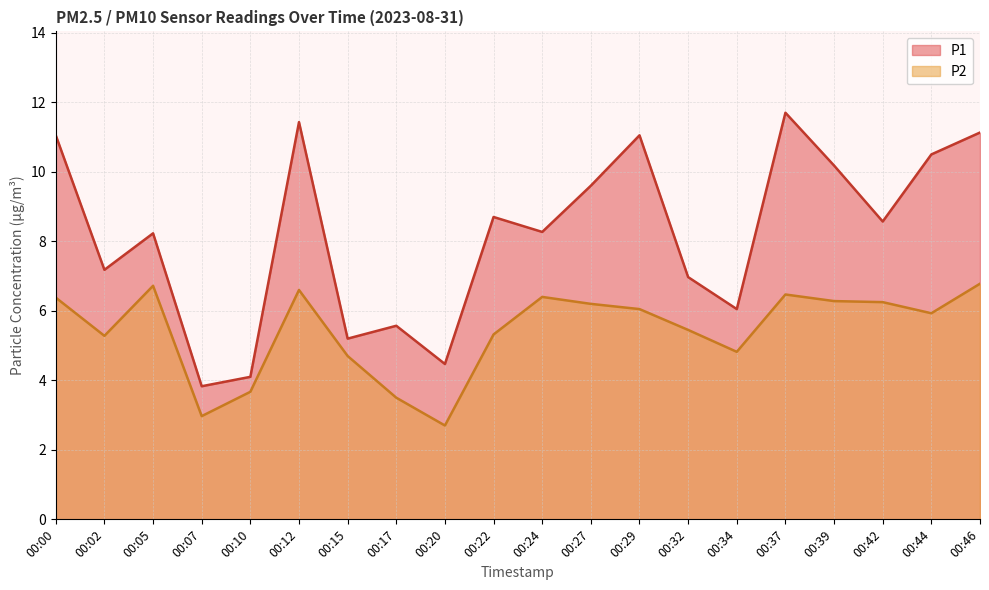

What is the value of the P1 point at the 15th from the left?

6.0